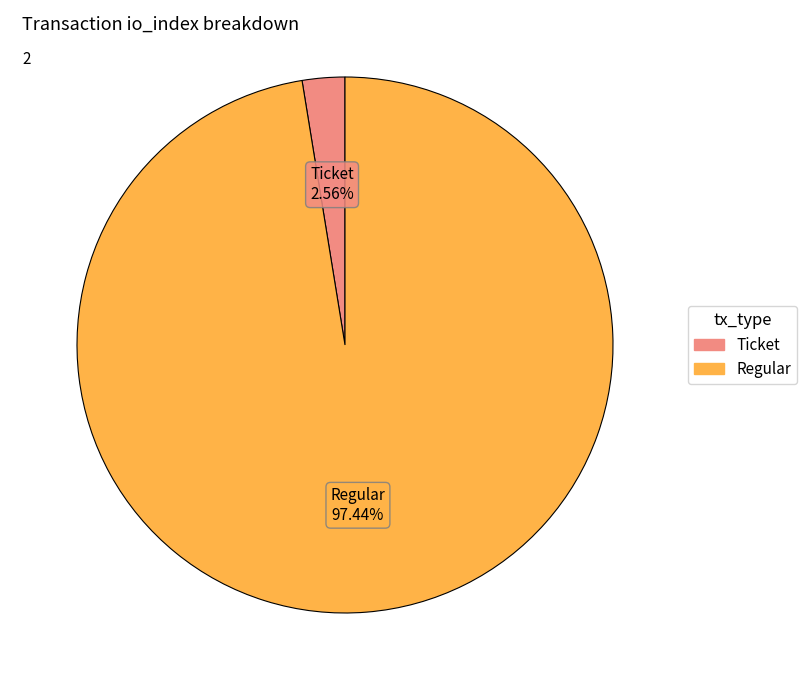

Which category has the smallest portion of the pie?

Ticket